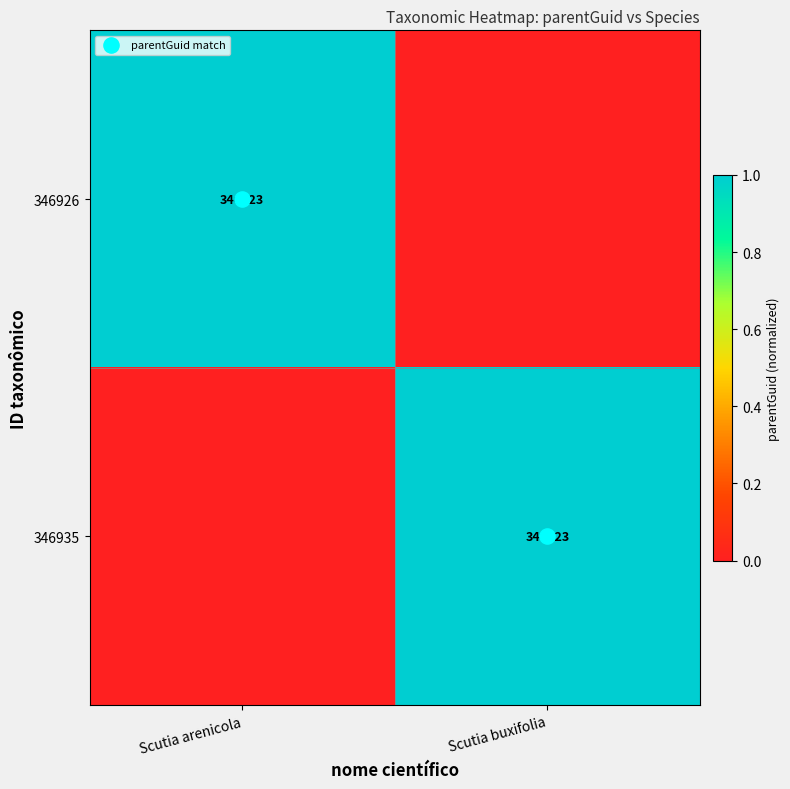

The value of 346926 at Scutia arenicola is 1. True or false?

True